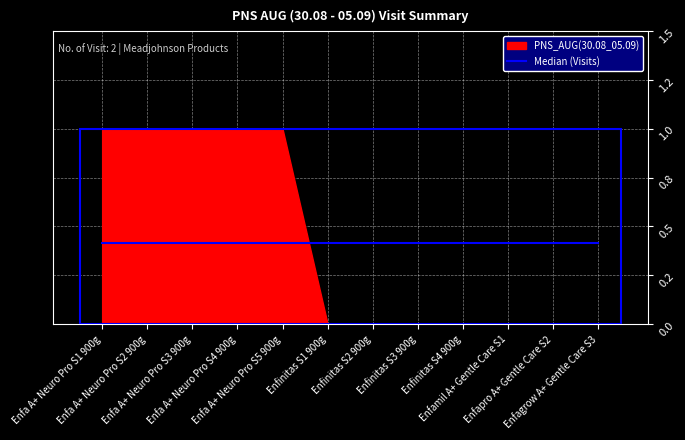

Which category has the highest value across all series?

Enfa A+ Neuro Pro S1 900g